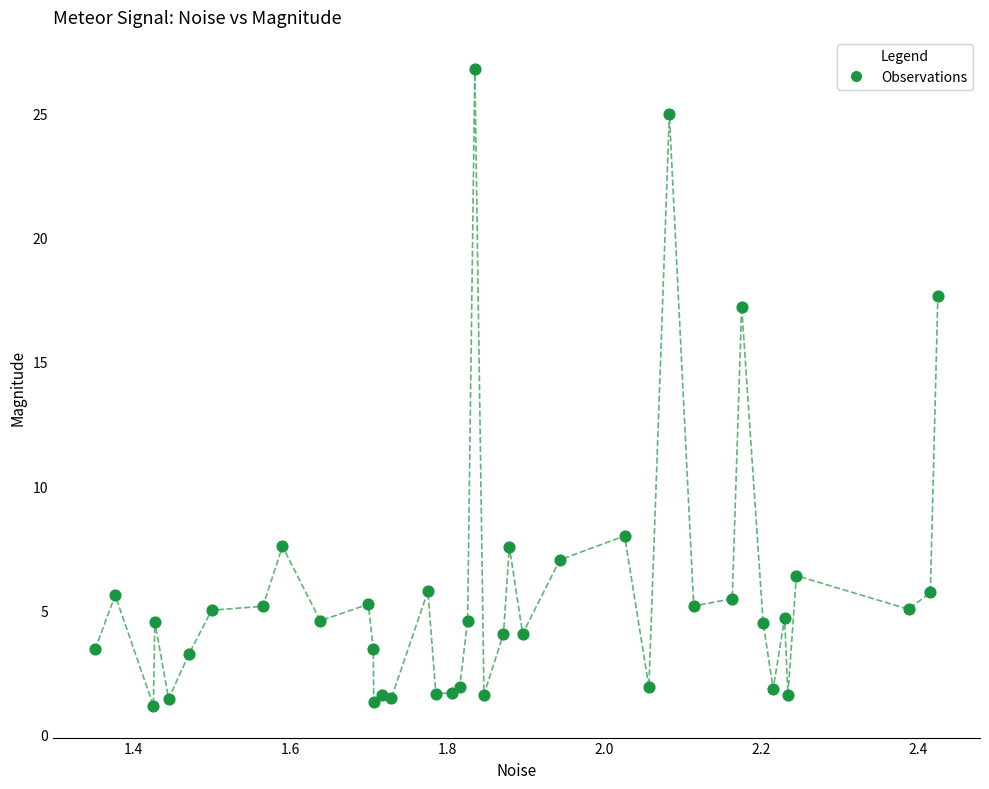

What Y value in the scatter plot is closest to 13?

17.2